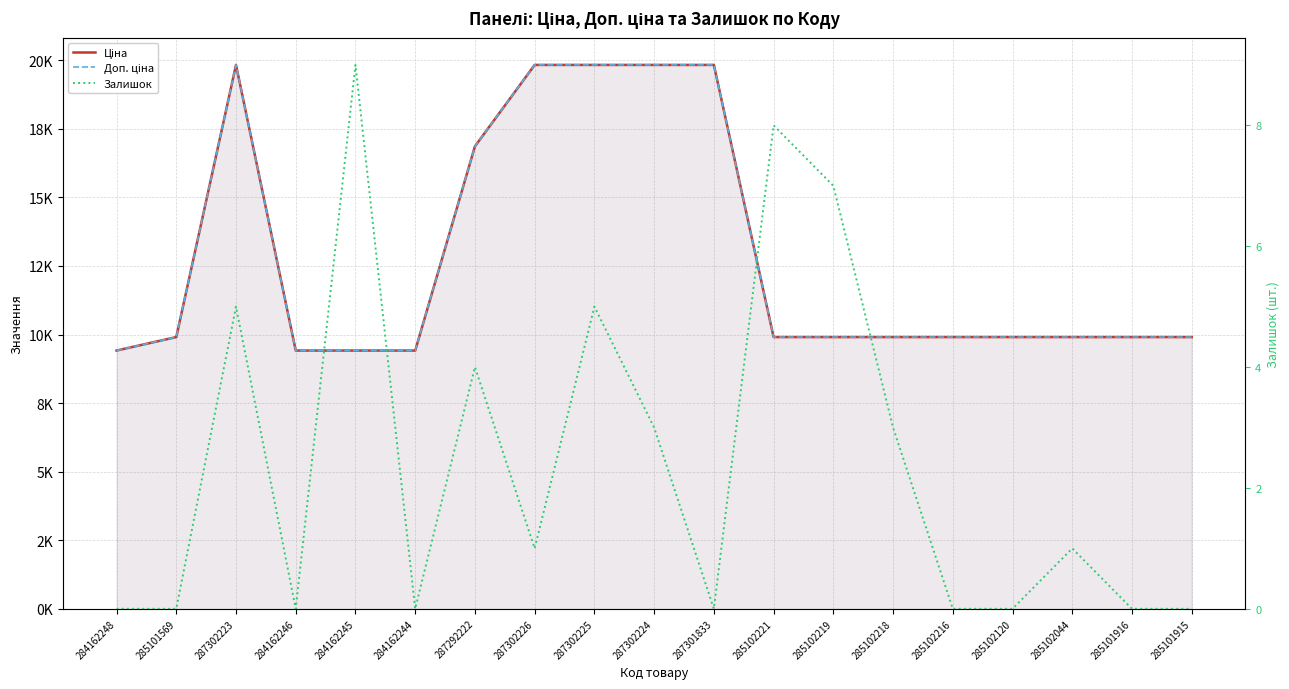

What is the average value of the Залишок series?

2.4